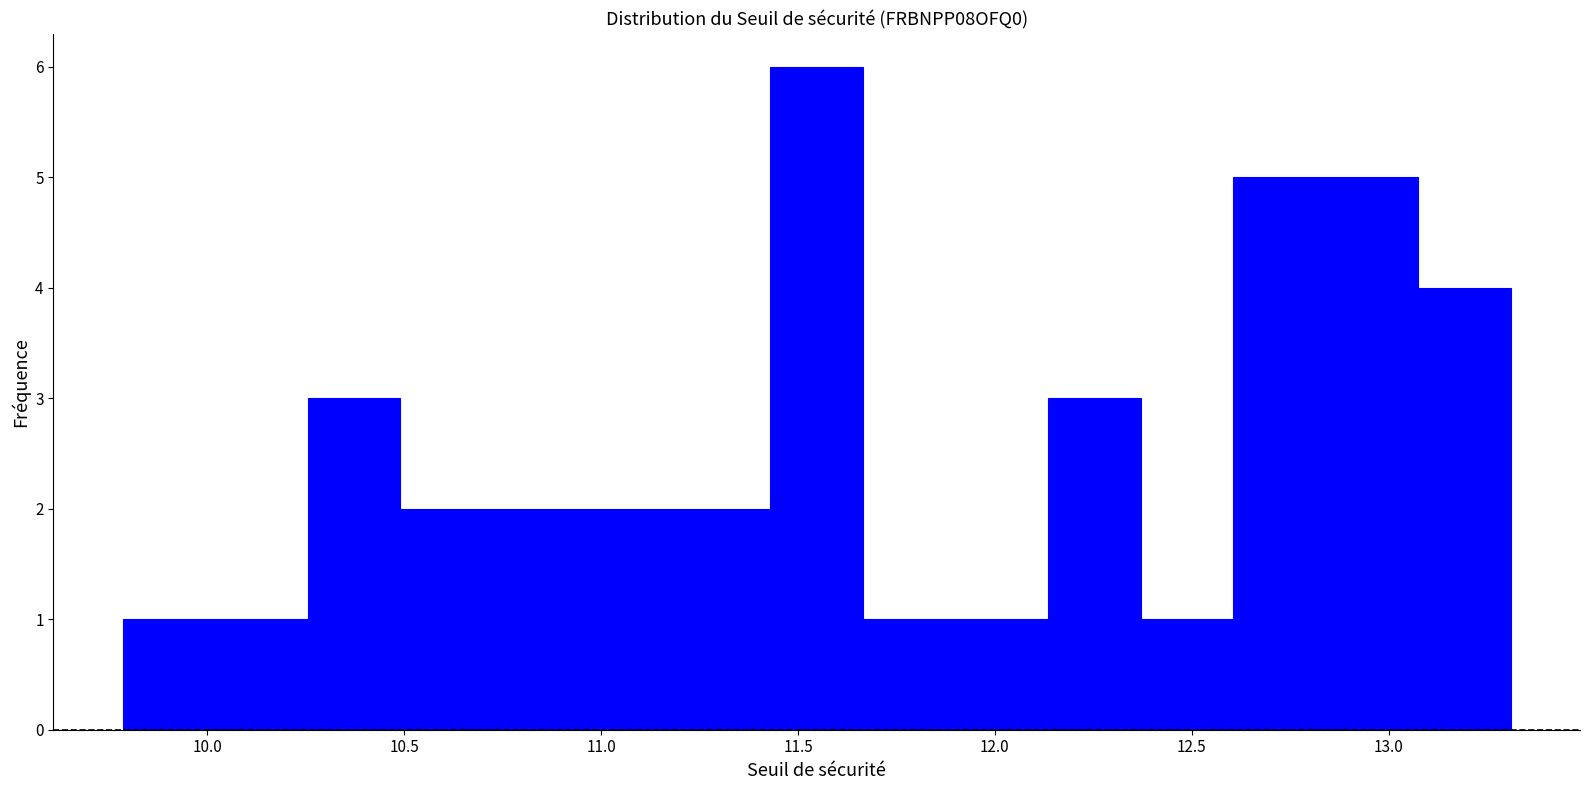

Reading left to right, list every bar in this chart as the range it spans on the x-axis followed by its height. Neither the bar edges nor the heights are printed on the chart, so give them approximately, as read against the axes.

9.785 to 10.020: 1
10.020 to 10.255: 1
10.255 to 10.490: 3
10.490 to 10.725: 2
10.725 to 10.960: 2
10.960 to 11.195: 2
11.195 to 11.430: 2
11.430 to 11.665: 6
11.665 to 11.900: 1
11.900 to 12.135: 1
12.135 to 12.370: 3
12.370 to 12.605: 1
12.605 to 12.840: 5
12.840 to 13.075: 5
13.075 to 13.310: 4